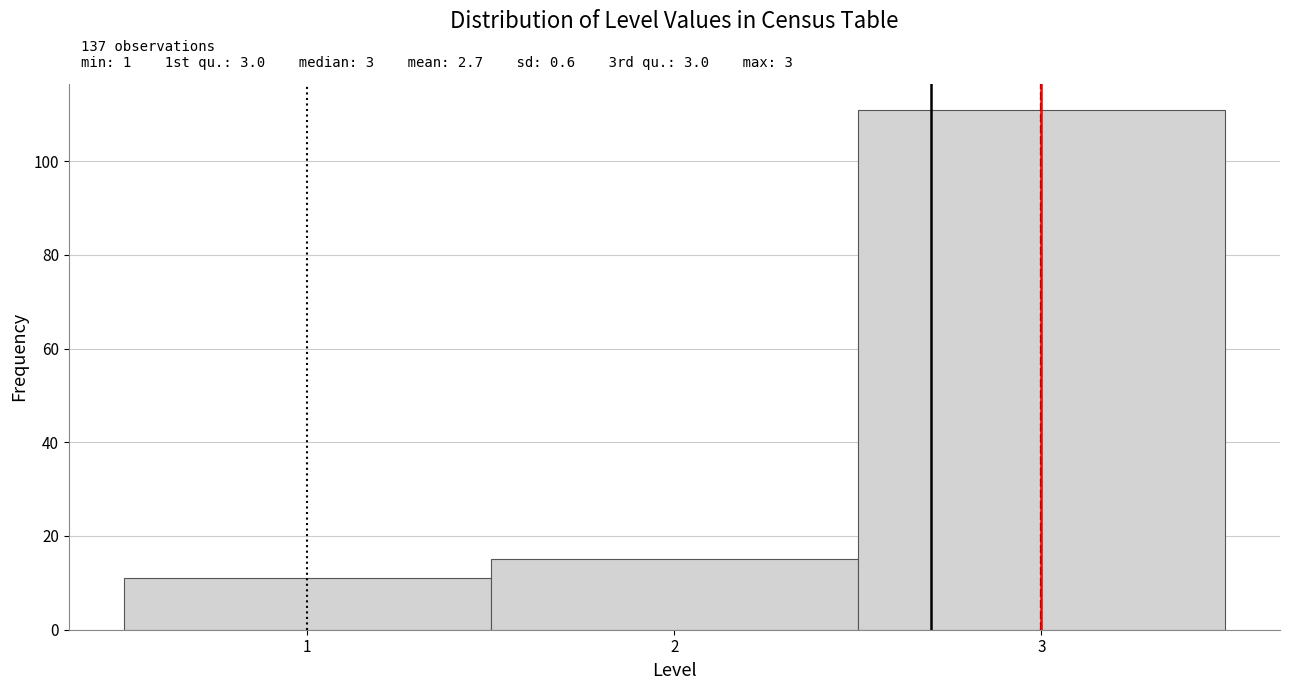

Over which range of the x-axis is the bar tallest?

2.5 to 3.5